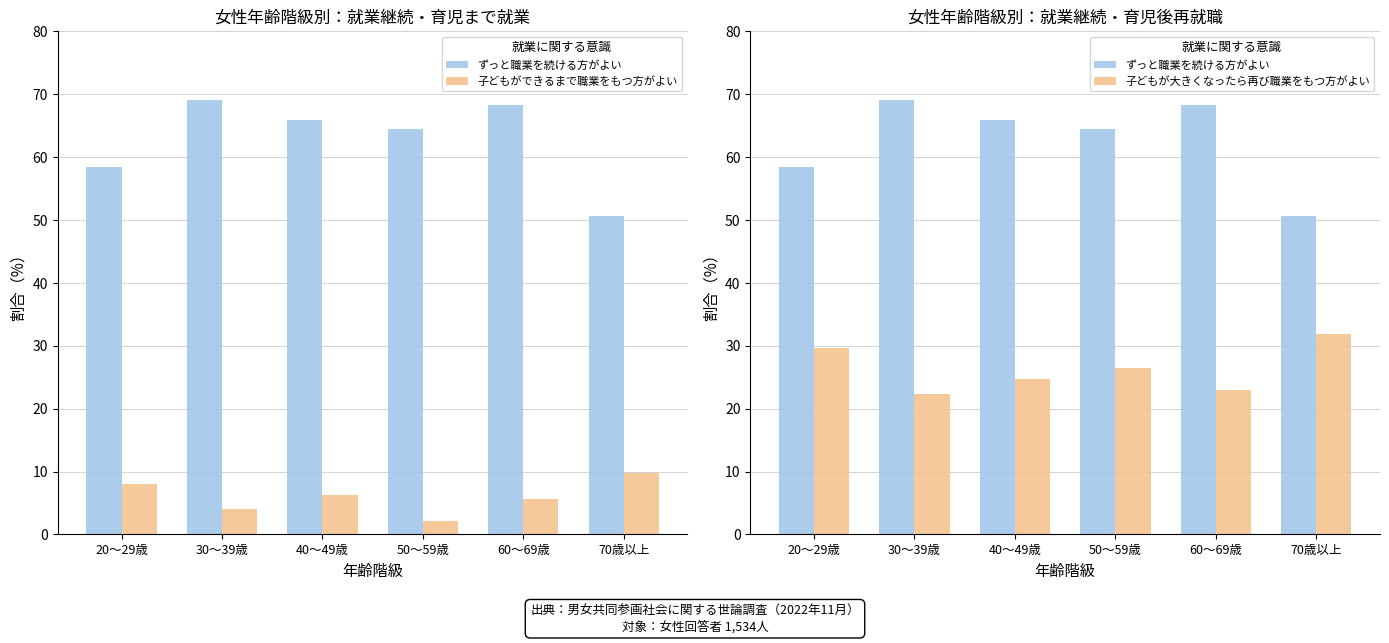

Which category has the lowest value in the 子どもが大きくなったら再び職業をもつ方がよい series?

30～39歳